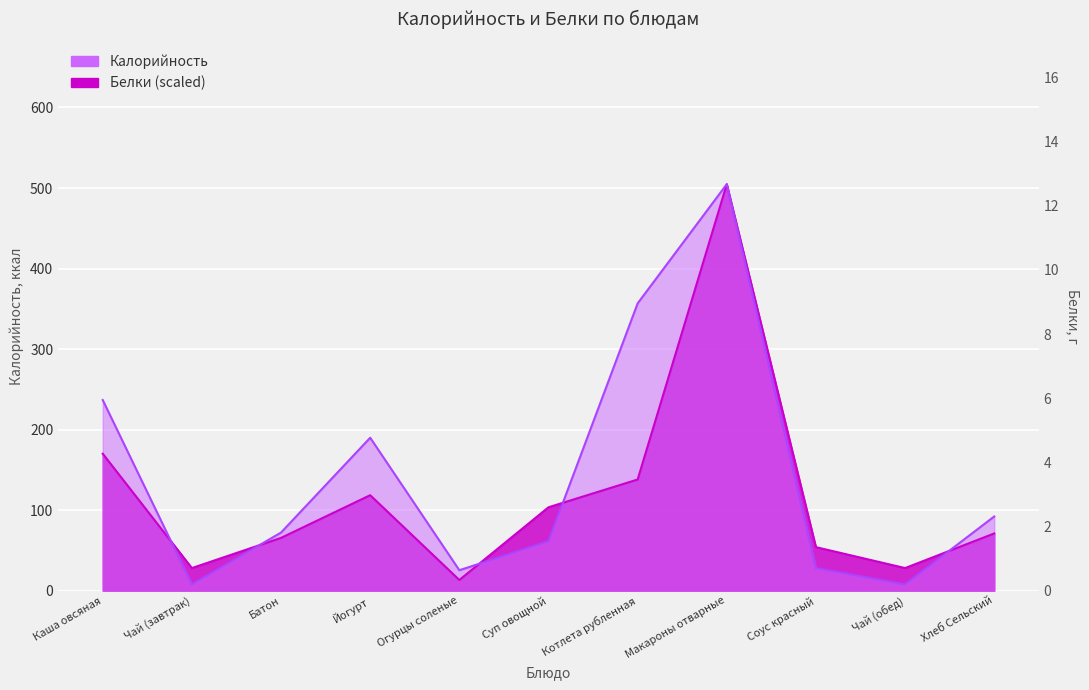

What is the sum of the Калорийность values at Чай (завтрак) and Хлеб Сельский?

99.0